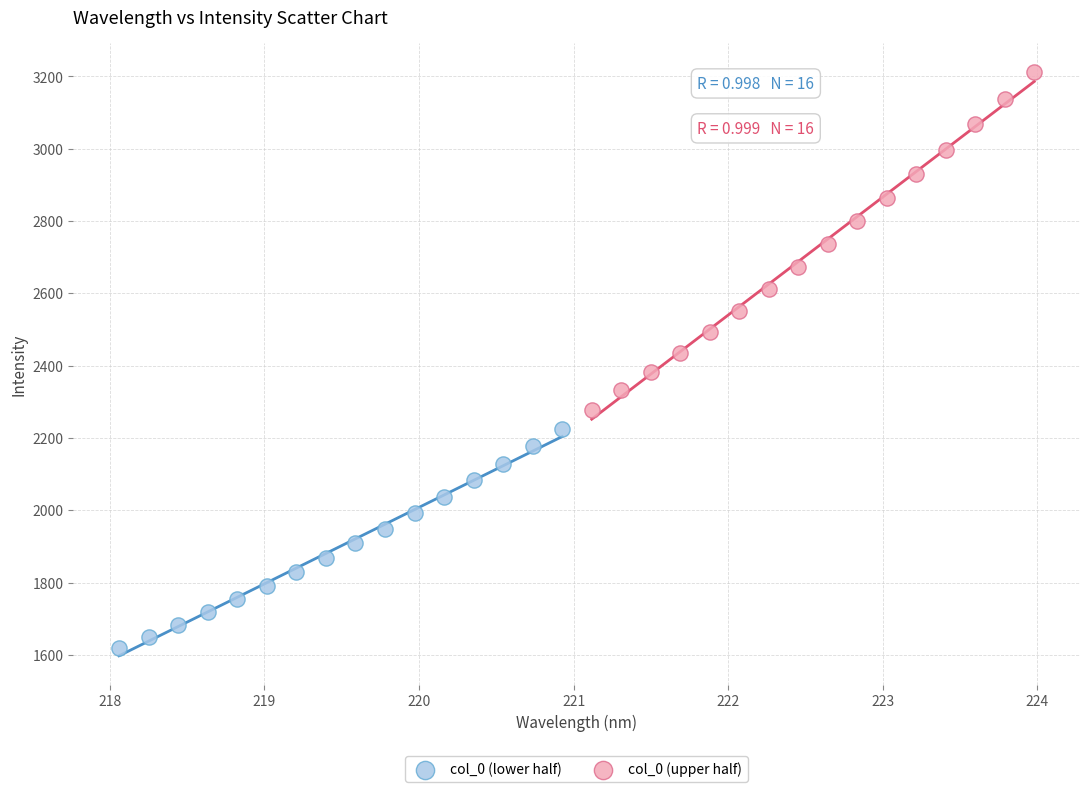

What are all the series names shown in the legend?

col_0 (lower half), col_0 (upper half)